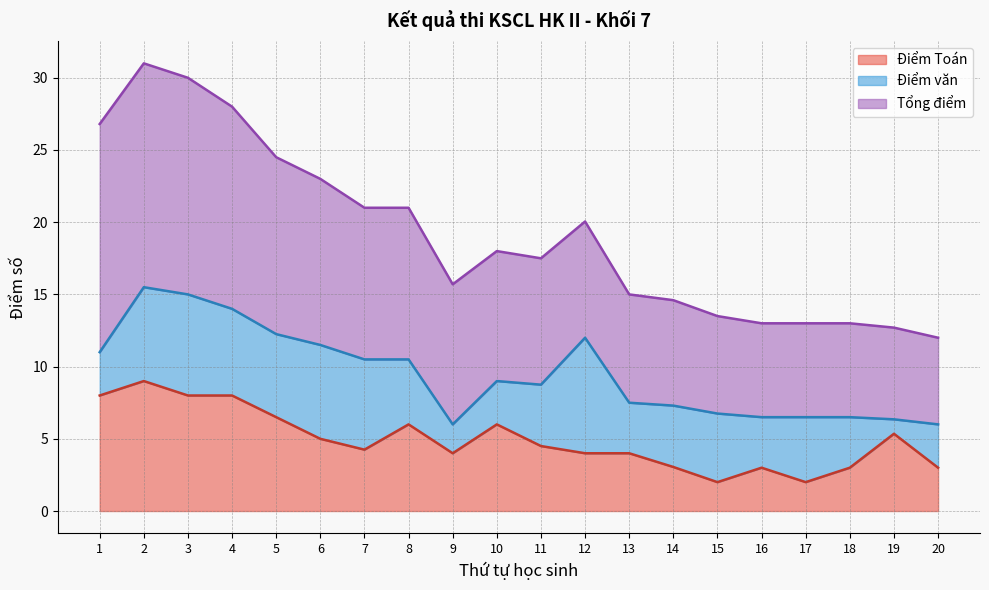

The Tổng điểm series shows 10.5 at 8. True or false?

True